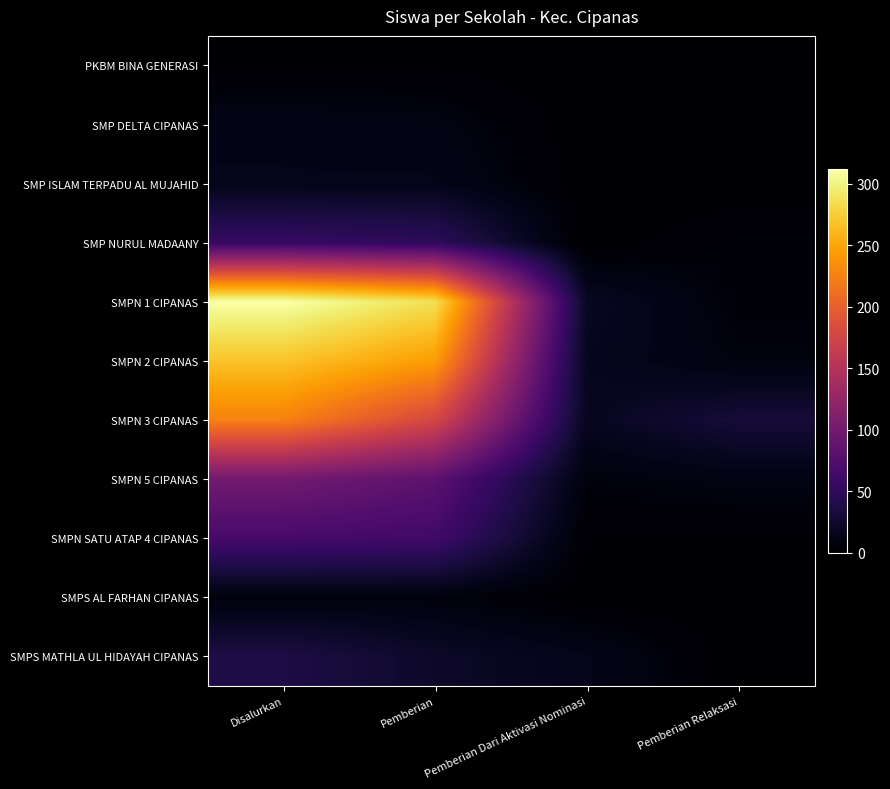

Between Pemberian and Pemberian Dari Aktivasi Nominasi, which series saw the biggest shift?

SMPN 1 CIPANAS